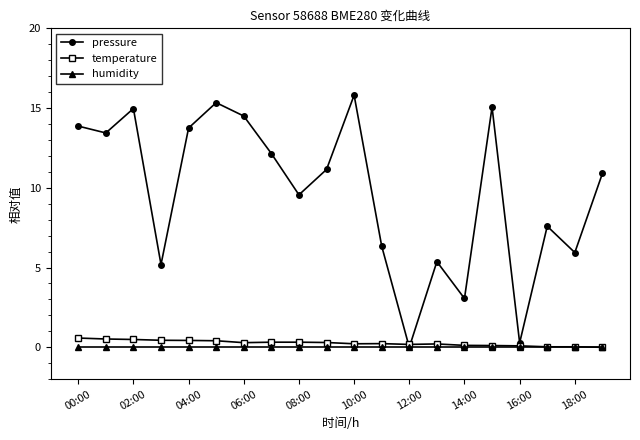

Which series has the largest total across all categories?

pressure